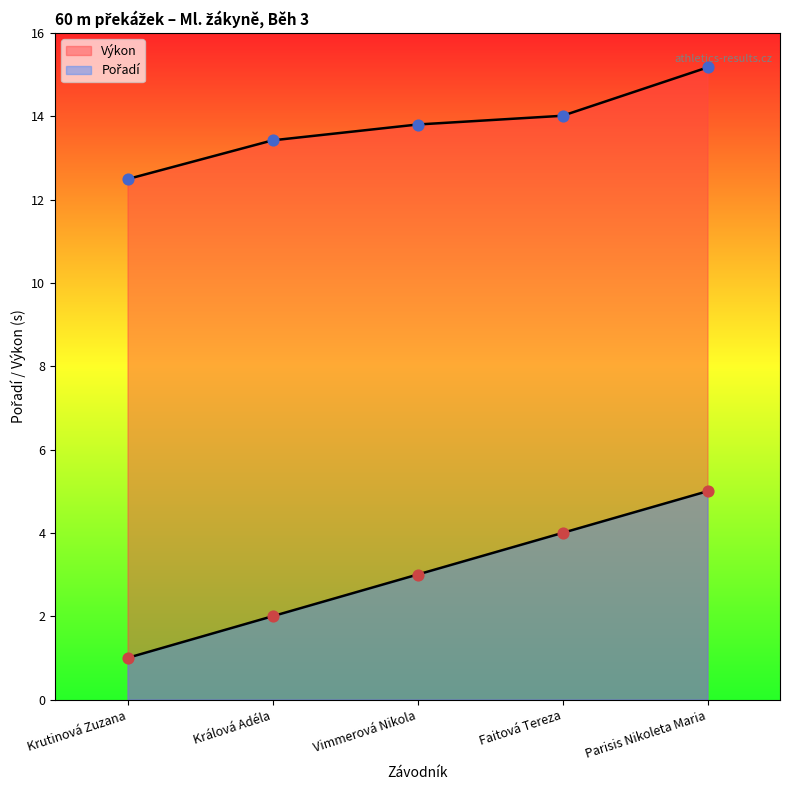

What are all the series names shown in the legend?

Pořadí, Výkon